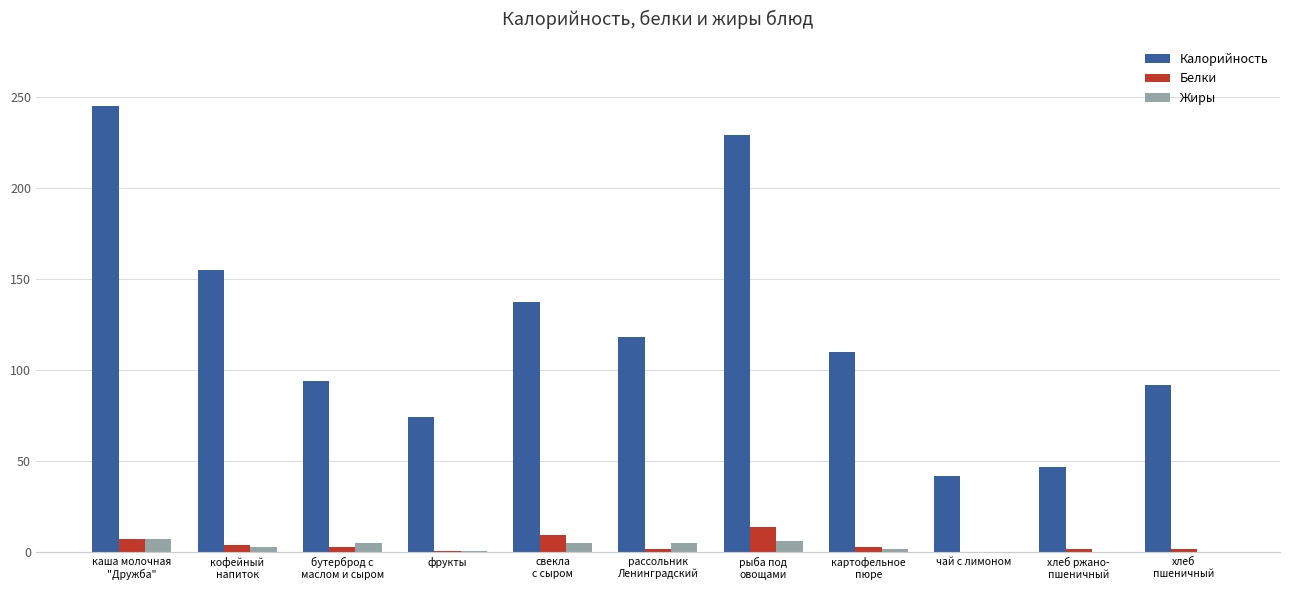

Which series has the largest total across all categories?

Калорийность